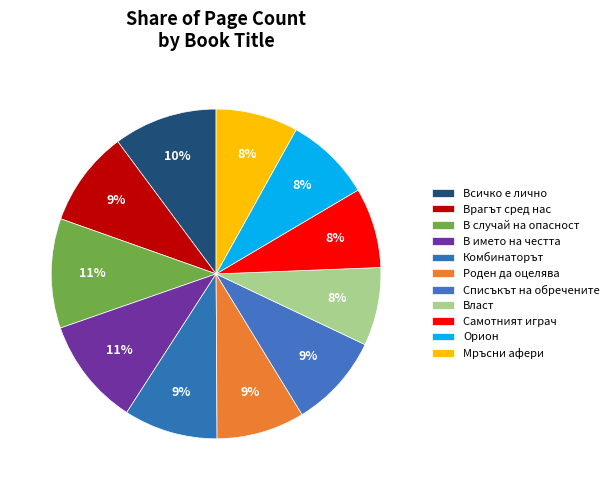

Does Власт account for over 50% of the chart?

No